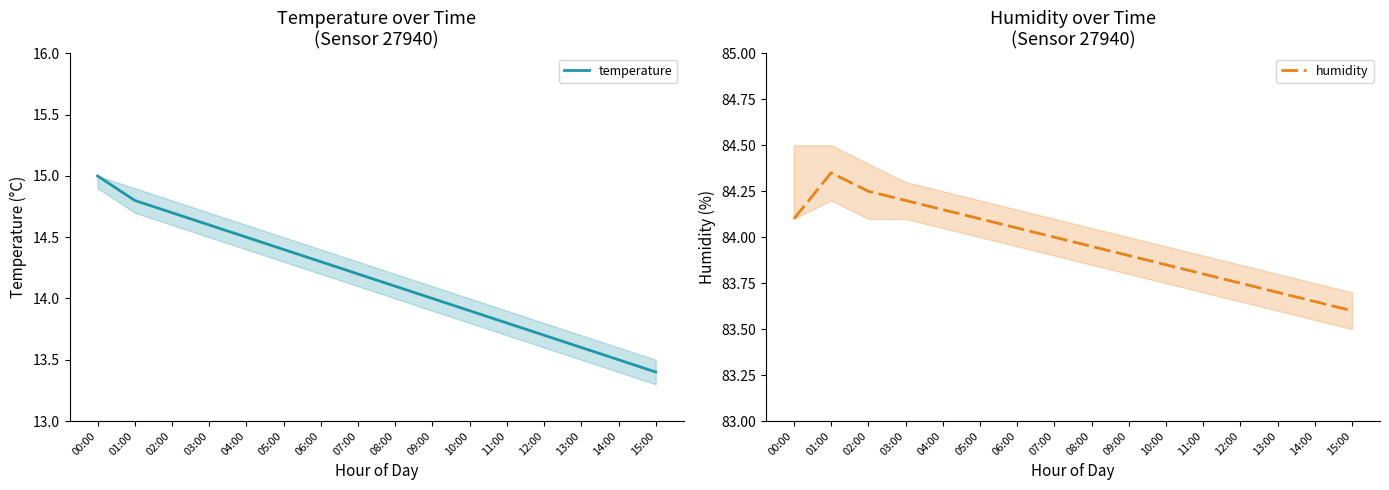

What is the difference between the second highest and minimum values in the humidity series?

0.7